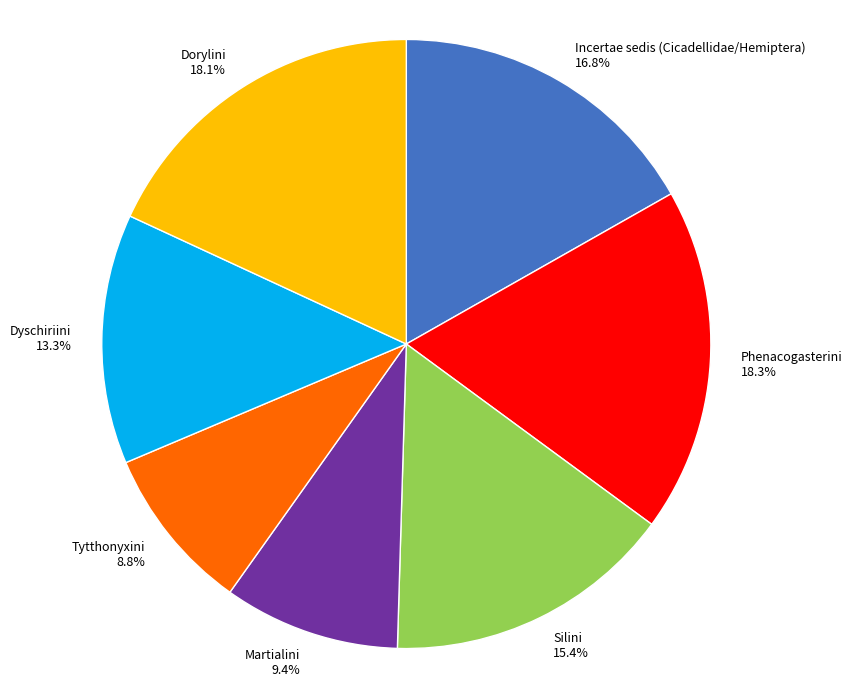

The Incertae sedis (Cicadellidae/Hemiptera) slice represents 2% of the pie. True or false?

False